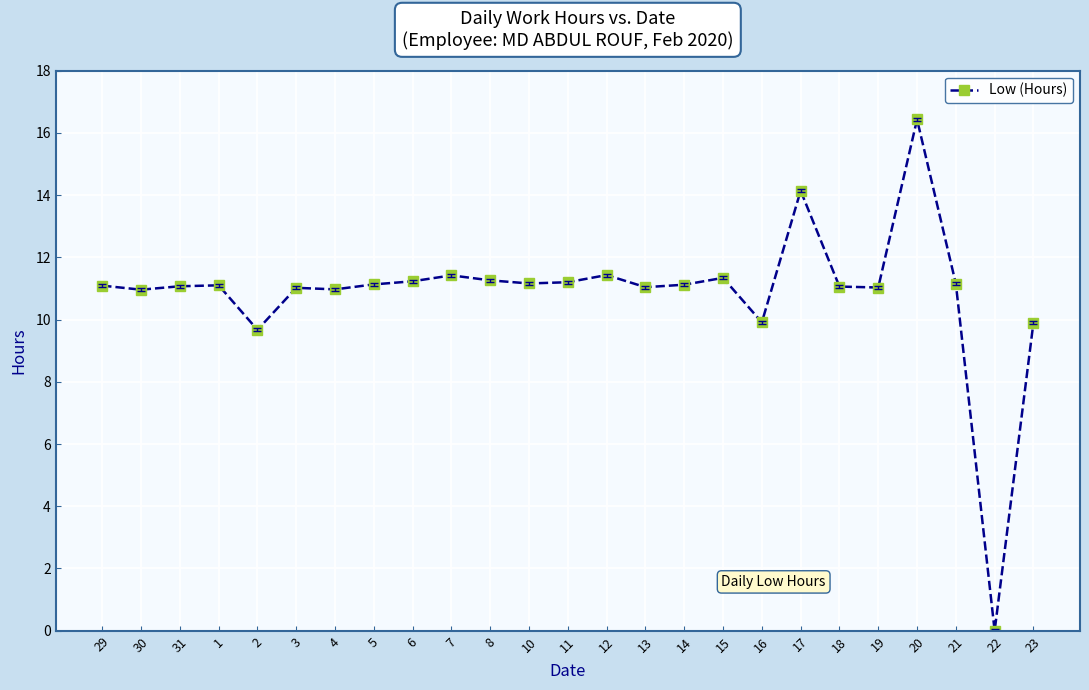

What is the average value?

10.9